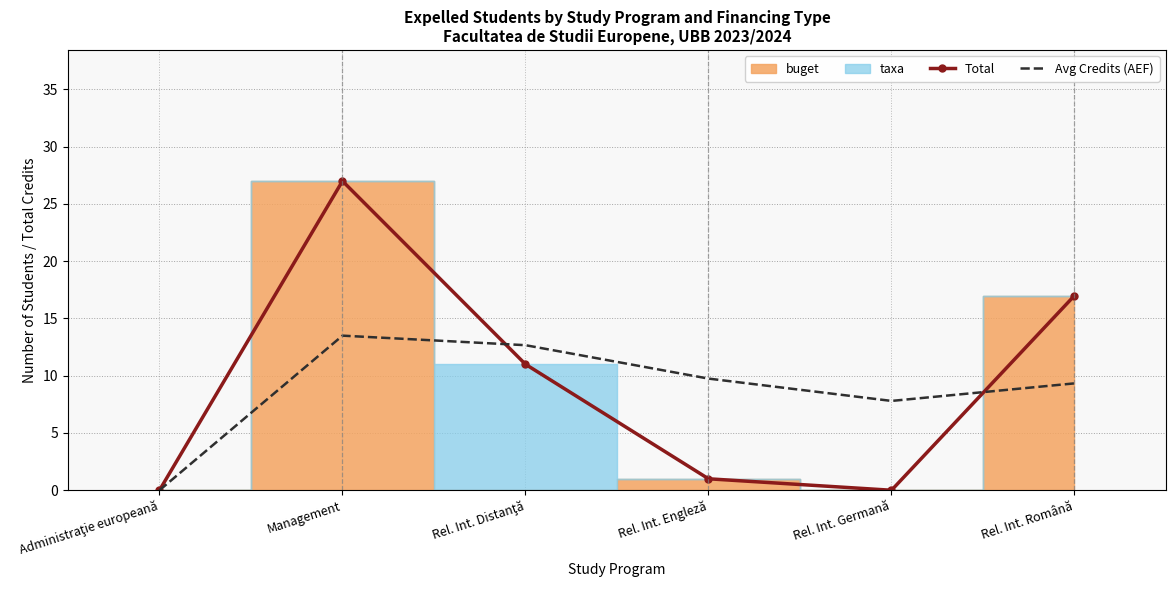

Reading right to left, list all the values displayed in this chart.

Total: 17.0	0.0	1.0	11.0	27.0	0.0
Avg Credits (AEF): 9.3	7.8	9.8	12.7	13.5	0.0